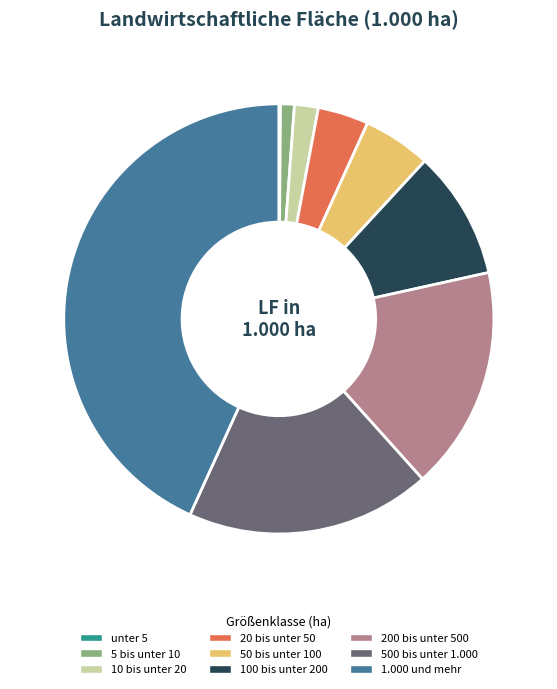

The 10 bis unter 20 slice represents 2% of the pie. True or false?

True